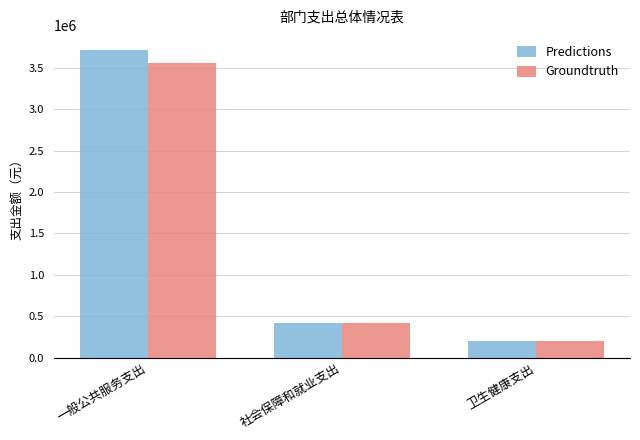

What position from the left is 一般公共服务支出?

1